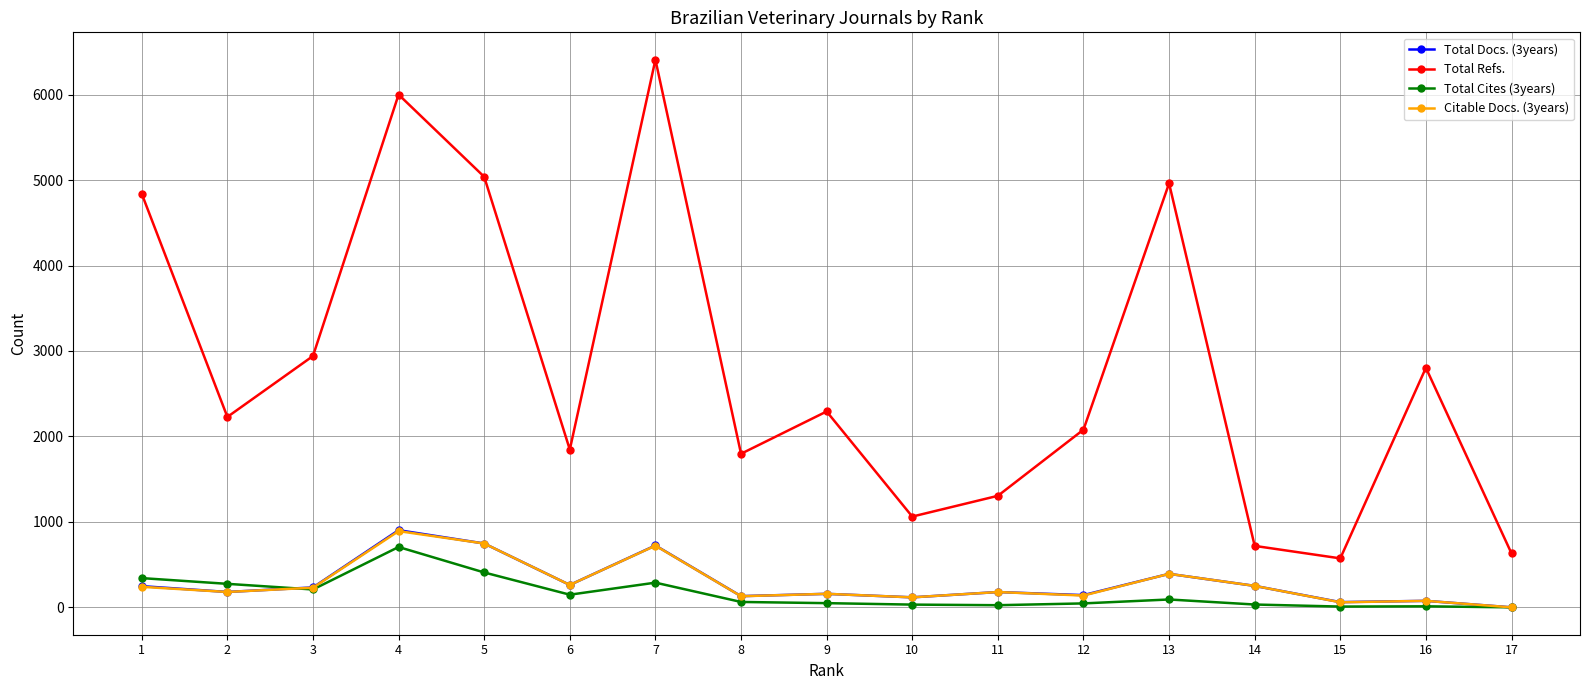

True or false: Total Refs. and Total Cites (3years) cross at least once.

False